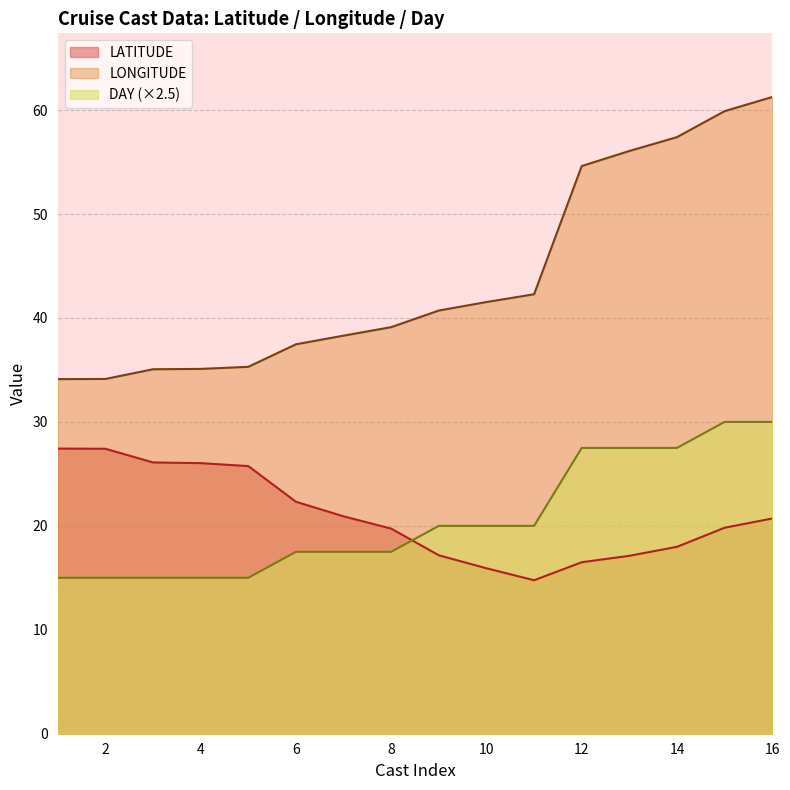

True or false: DAY (×2.5) and LONGITUDE intersect in this chart.

False